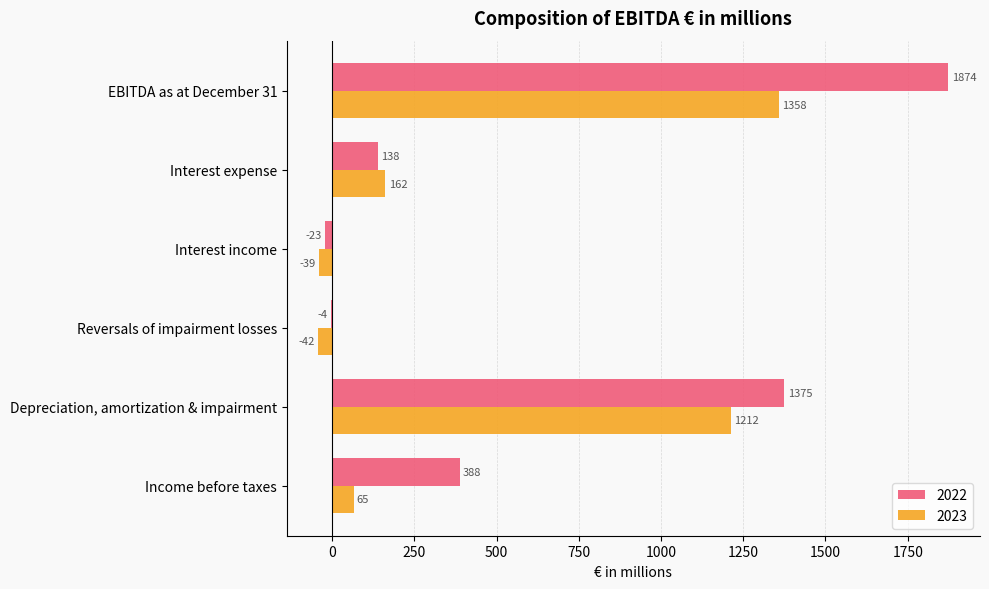

Count the number of categories in the chart.

6